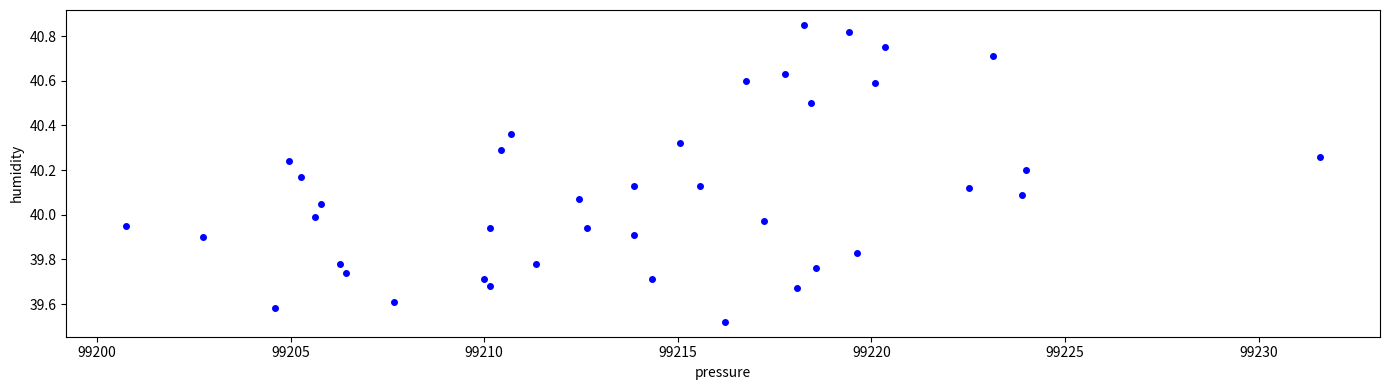

What is the range of X values (max minus min)?

30.8